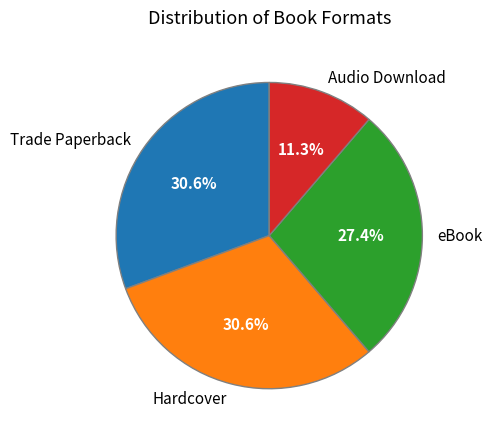

Is it true that Trade Paperback is 31% of the pie?

True